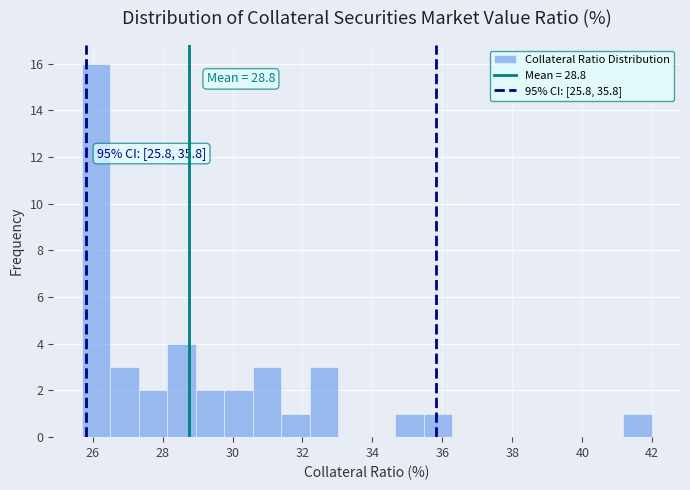

Over which range of the x-axis is the bar tallest?

25.6 to 26.6